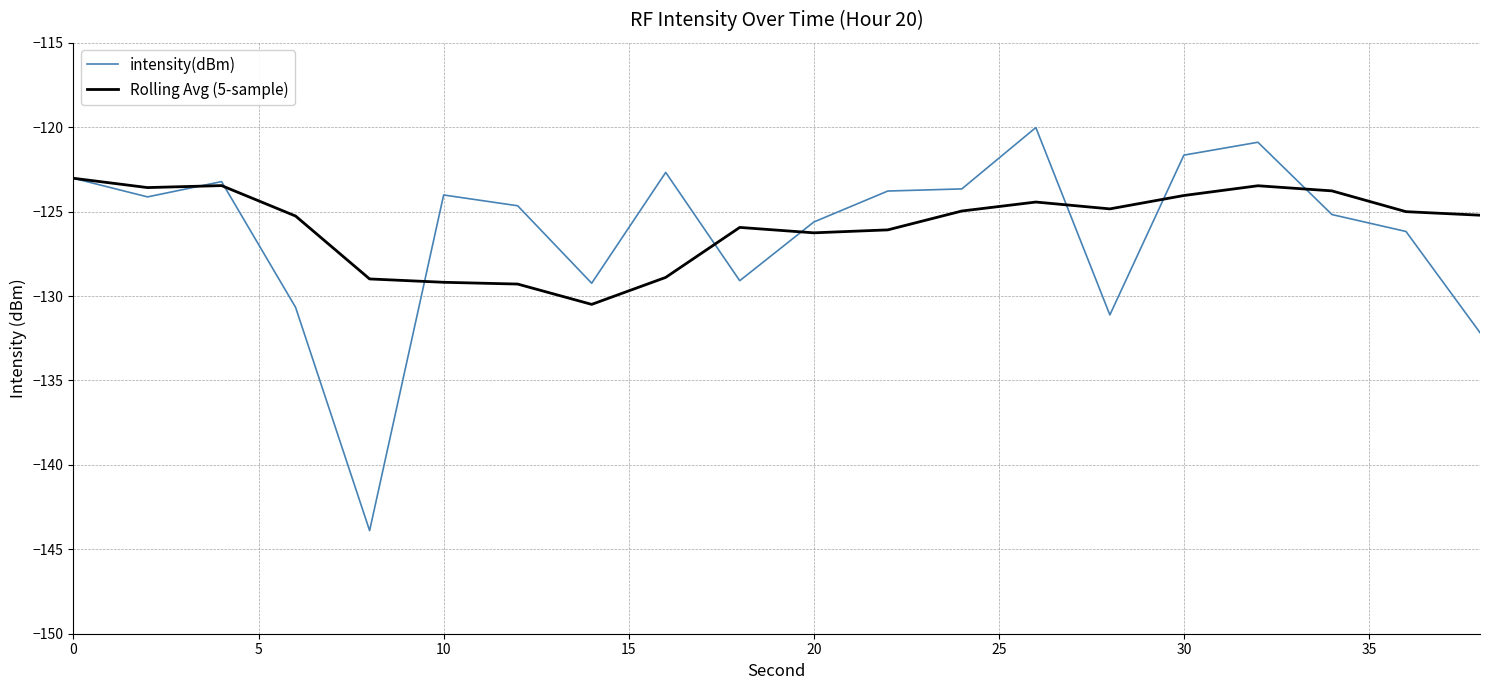

List the series in order of their peak value, highest first.

intensity(dBm), Rolling Avg (5-sample)